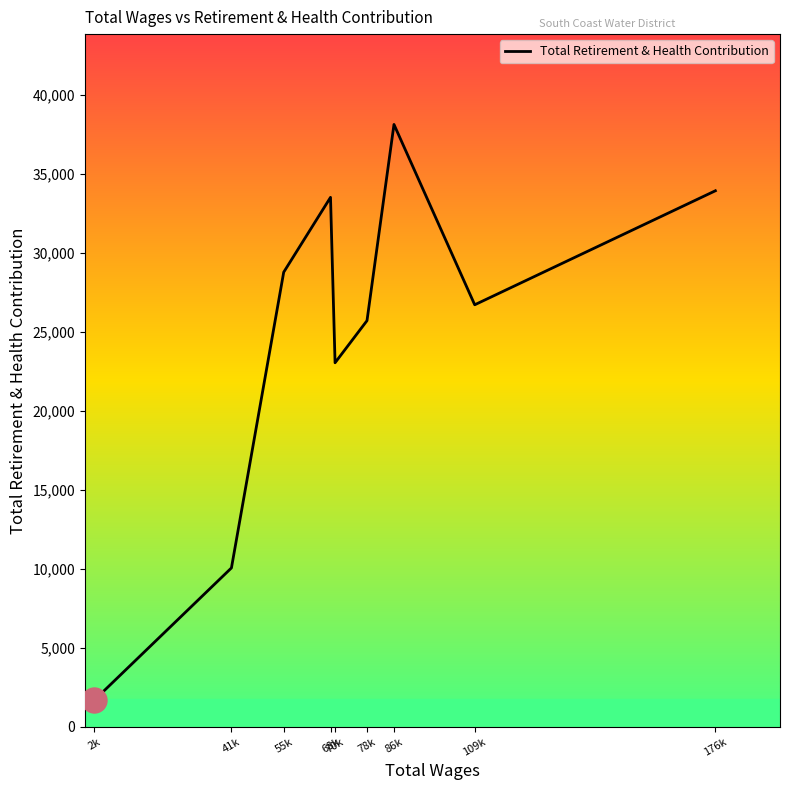

List the labels in order of value, largest first.

86k, 176k, 68k, 55k, 109k, 78k, 70k, 41k, 2k